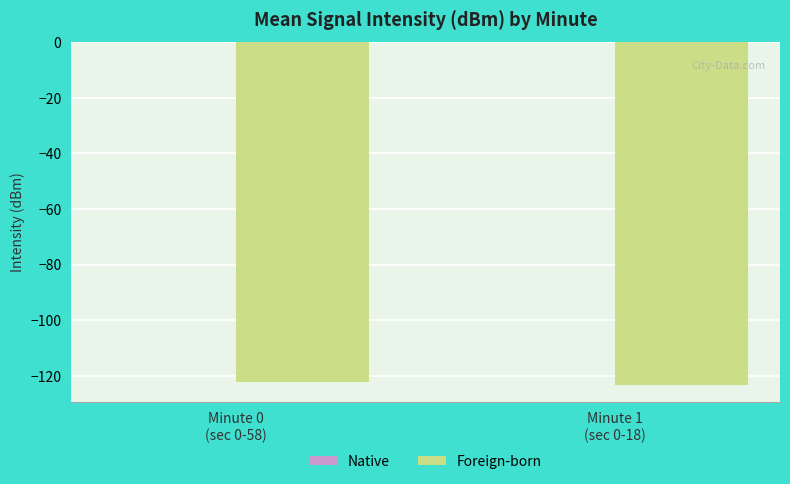

What is the minimum value shown in the chart?

-123.3